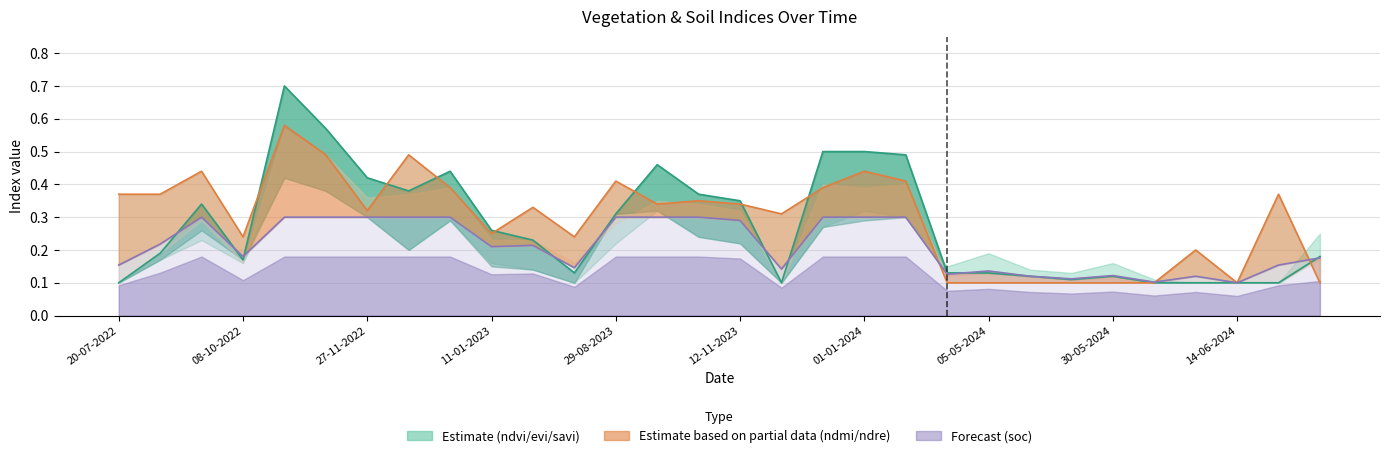

Rank the series by their average value, from lowest to highest.

soc, ndvi, ndmi